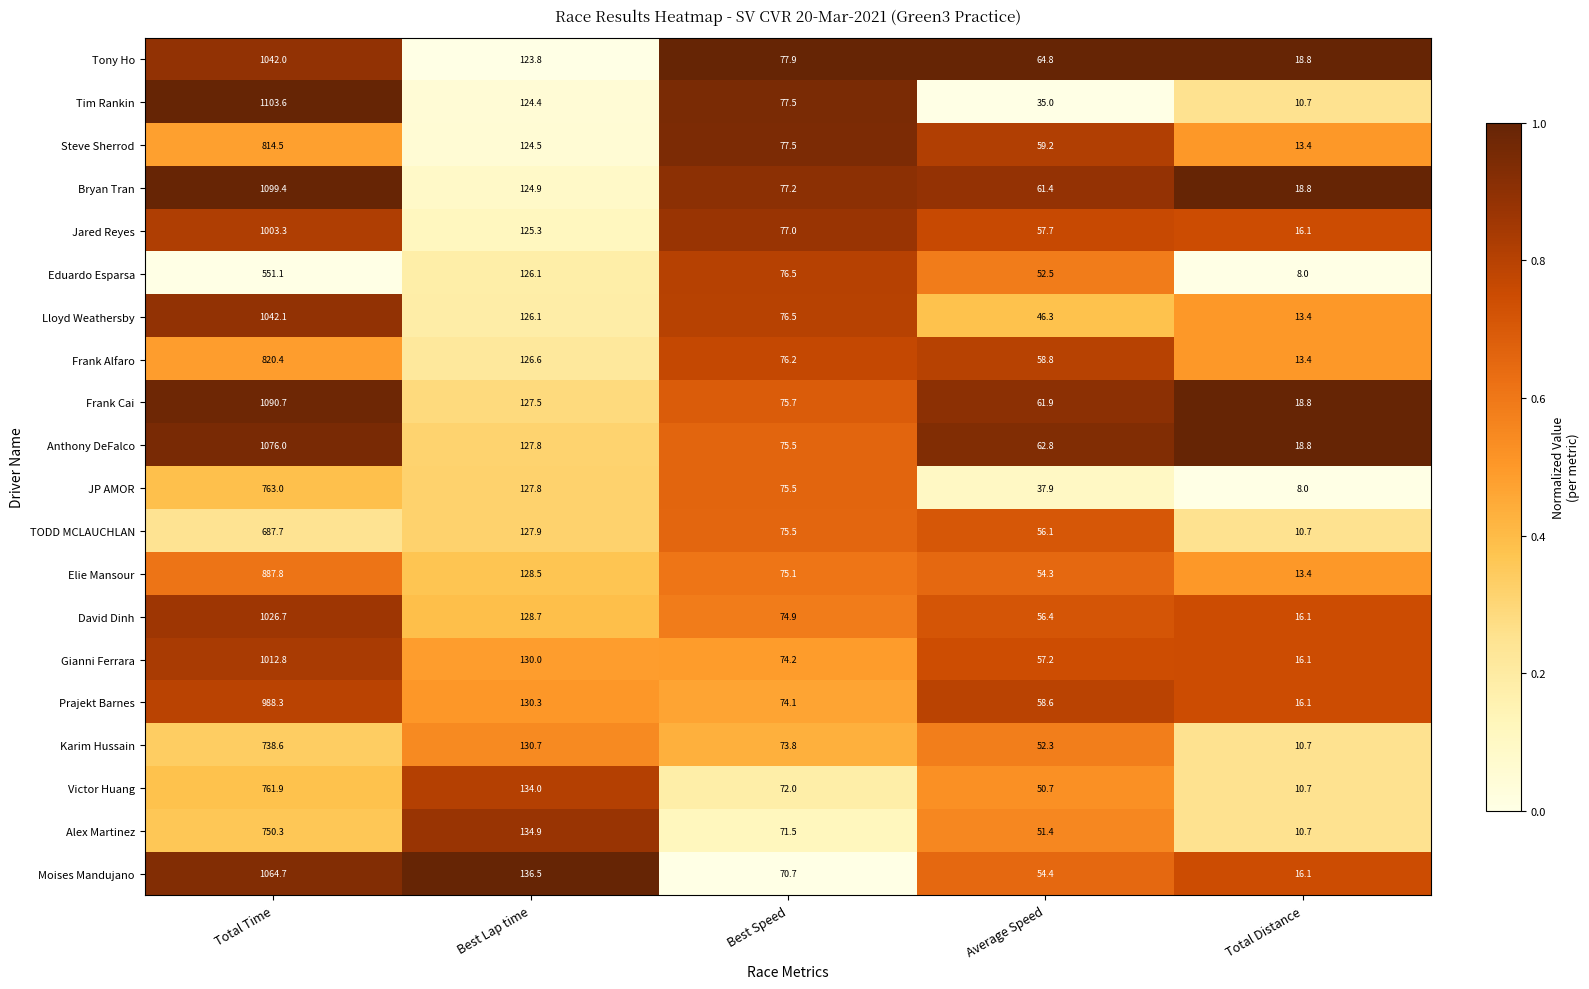

What is the approximate value of Tony Ho at Best Lap time?

123.8